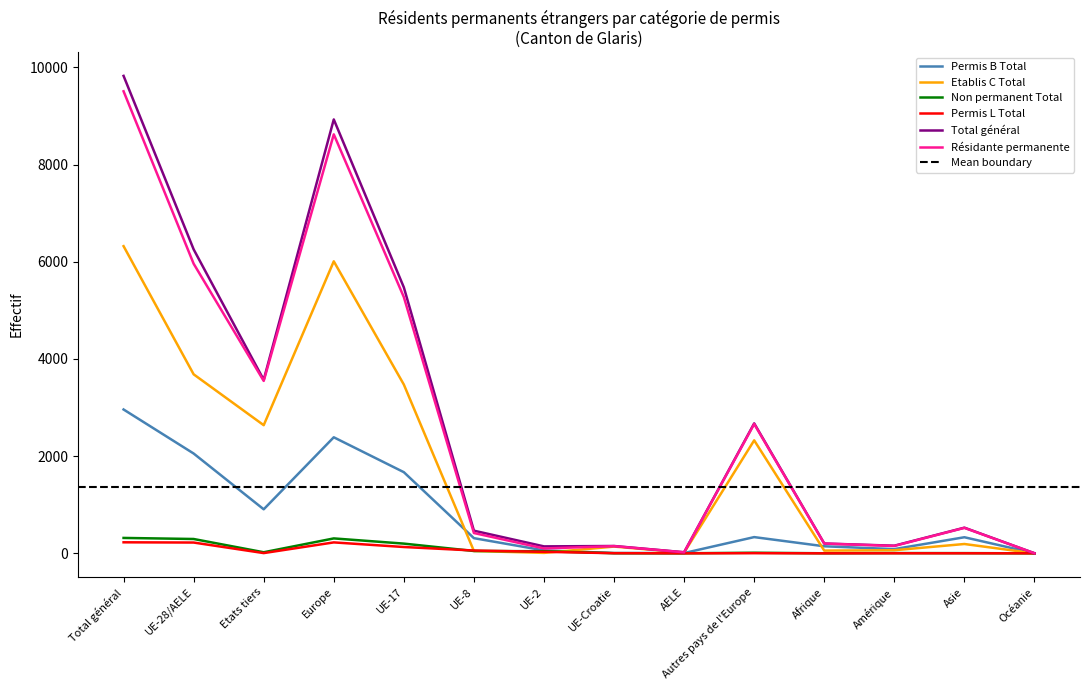

True or false: Etablis C Total and Résidante permanente intersect in this chart.

False